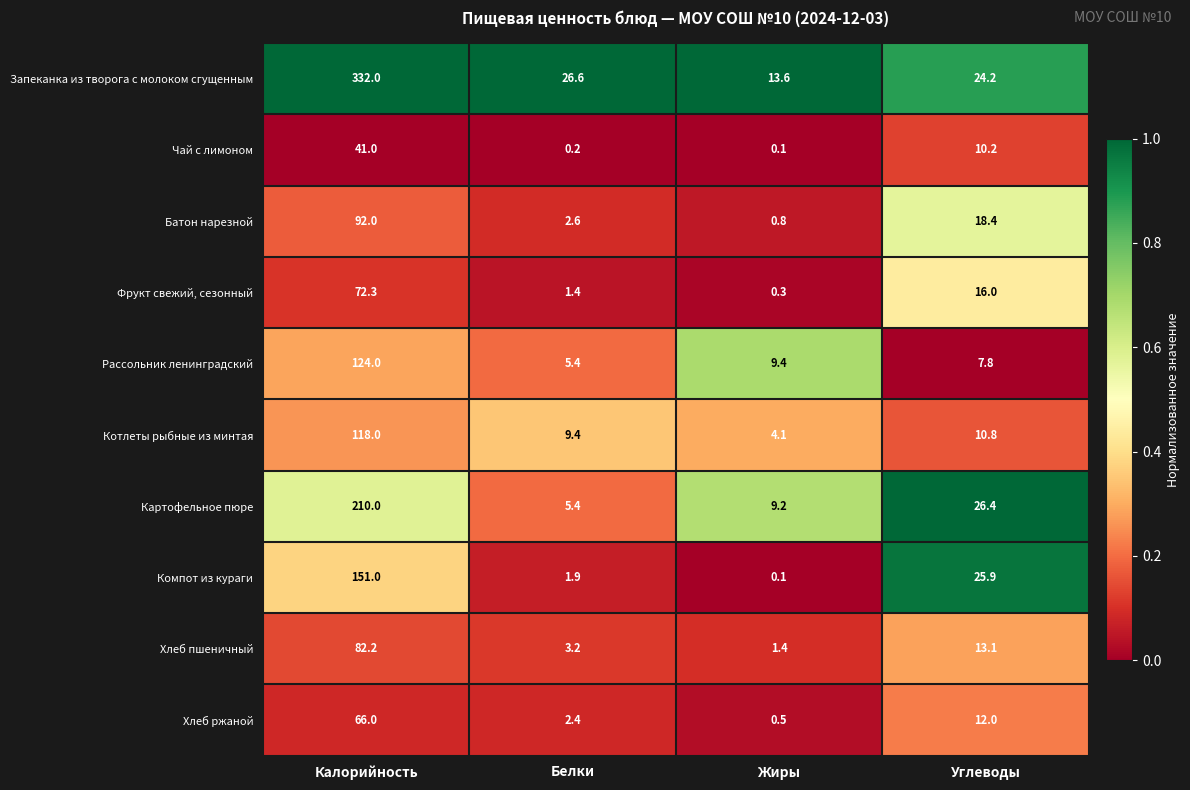

At how many categories does at least one series exceed 0?

4